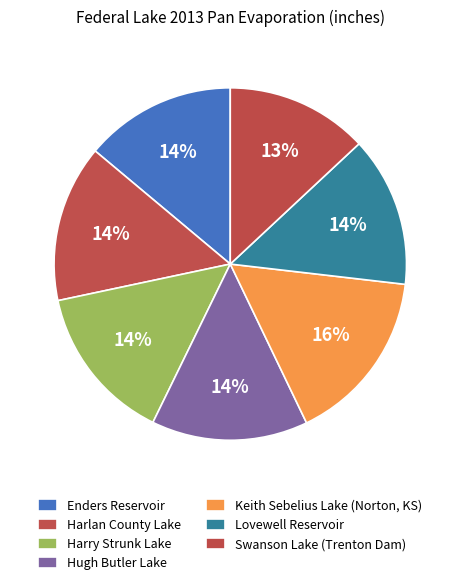

Count the number of slices in the pie.

7